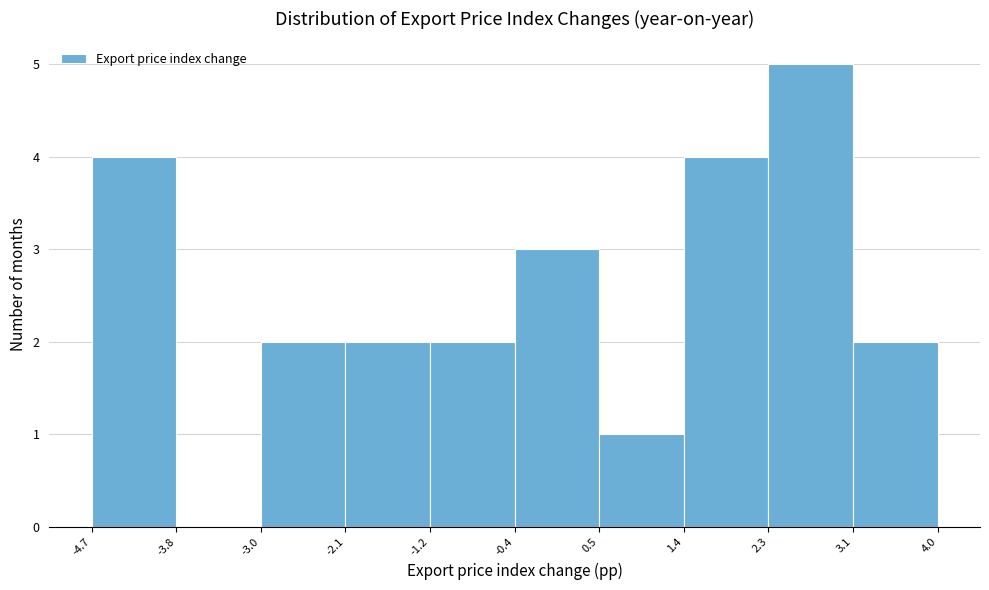

How tall is the bar that spans -3.0 to -2.1 on the x-axis? The values are not printed on the chart, so give them approximately, as read against the axis.

2